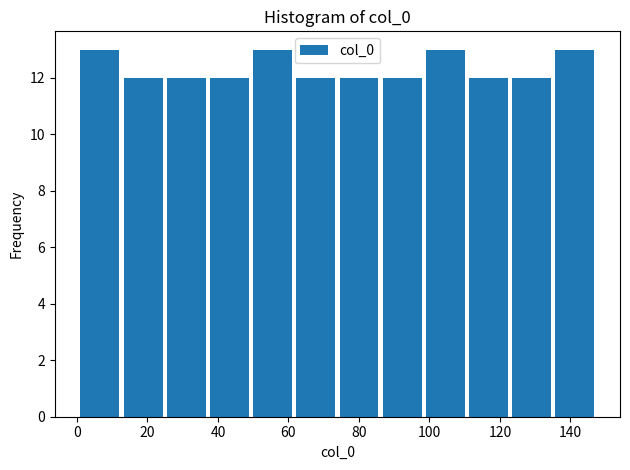

How tall is the bar that spans 74 to 86 on the x-axis? Neither the bar edges nor the heights are printed on the chart, so give them approximately, as read against the axes.

12